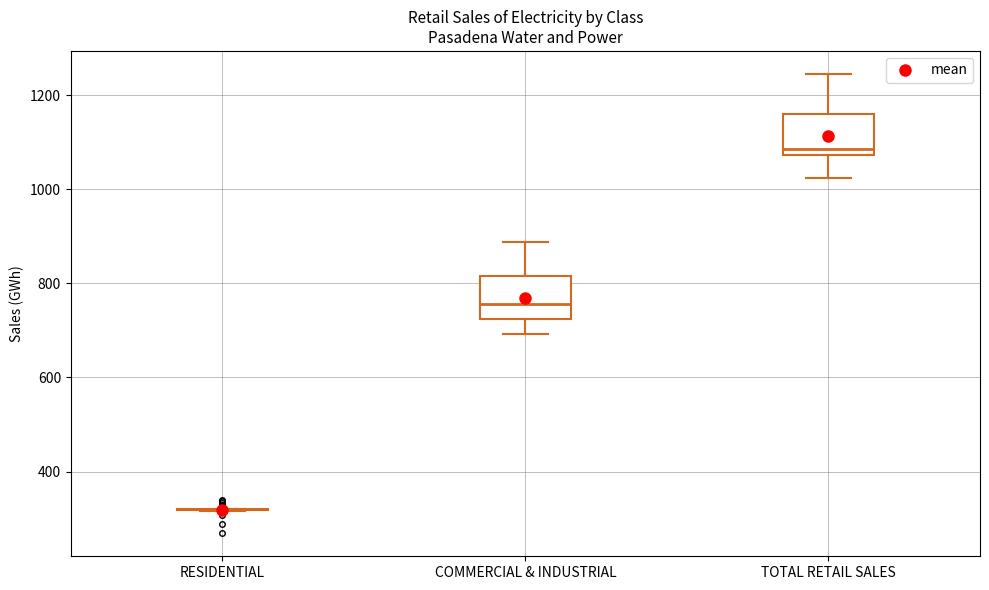

Where does the lower whisker of the box for COMMERCIAL & INDUSTRIAL end on the y-axis? The values are not printed on the chart, so give them approximately, as read against the axis.

700